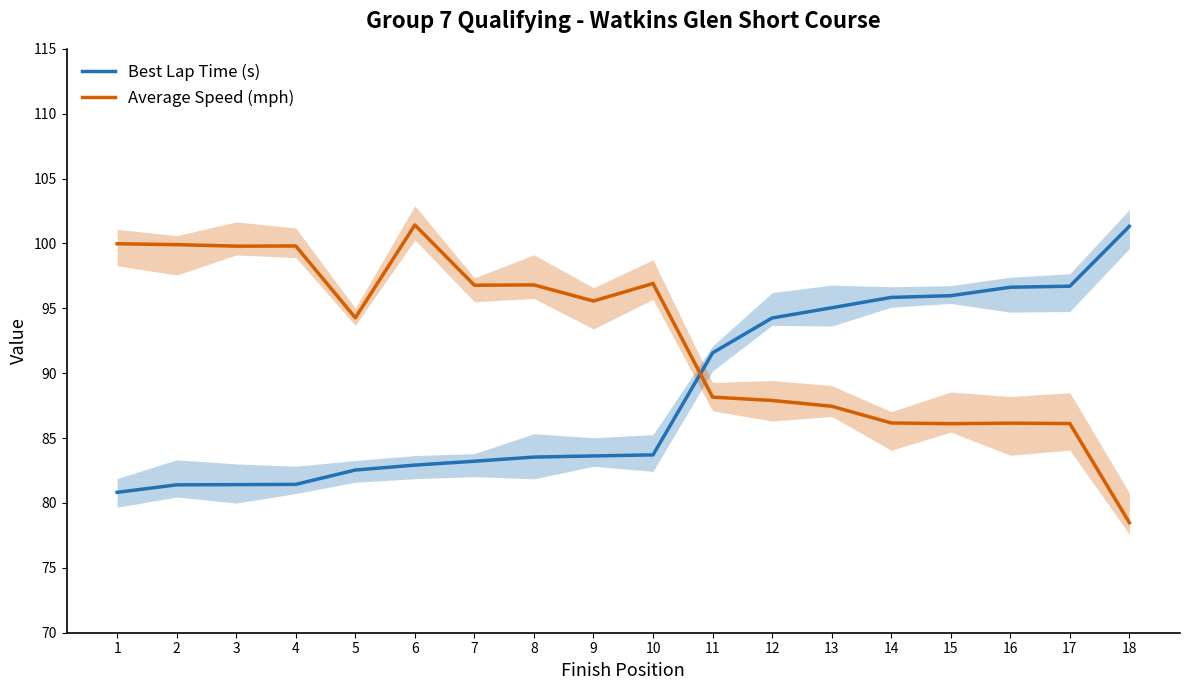

What is the total value across all series at 11?

179.7